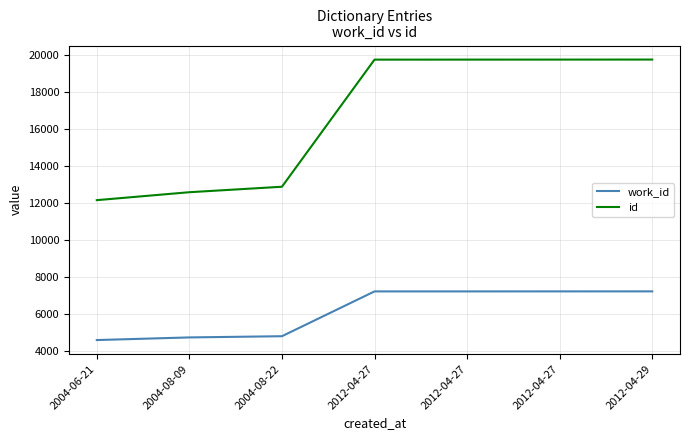

Is the value of work_id at 2012-04-27 greater than the value of id at 2004-08-09?

No